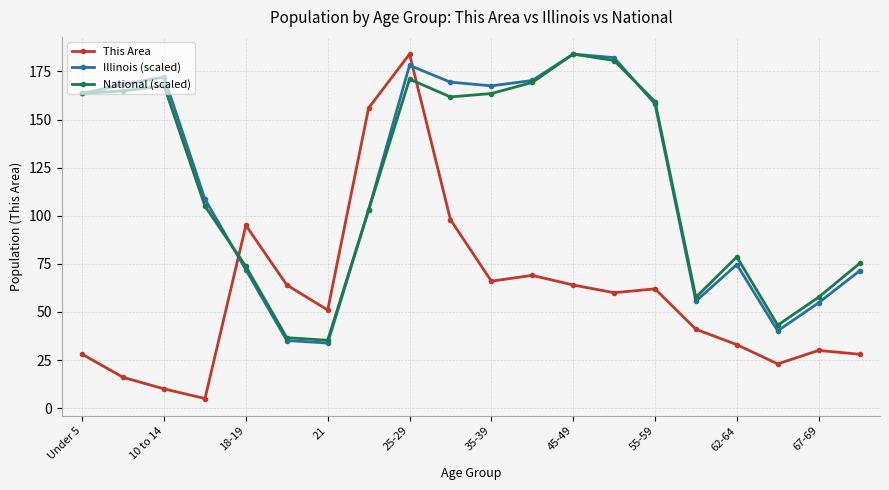

True or false: Illinois (scaled) and This Area cross at least once.

True